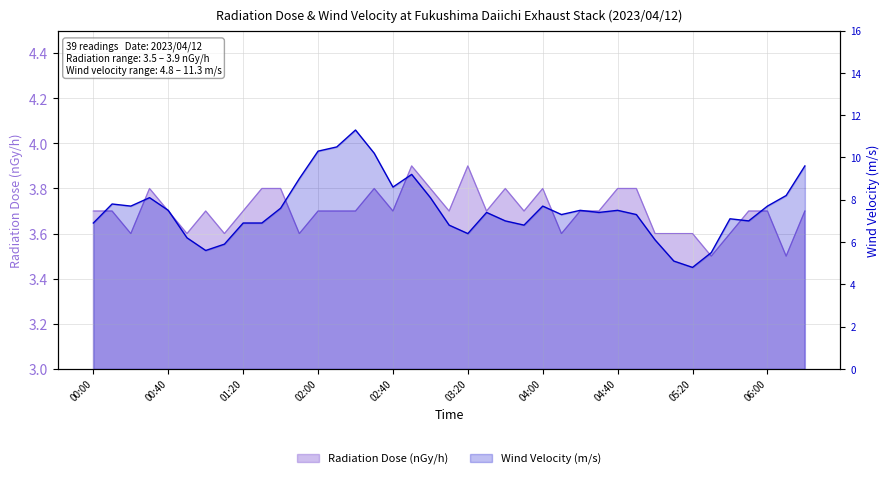

True or false: Radiation Dose (nGy/h) and Wind Velocity (m/s) intersect in this chart.

False